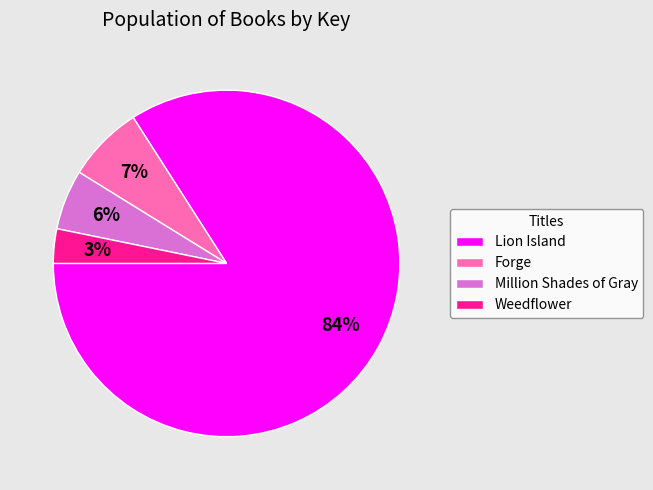

Is the sum of Forge and Million Shades of Gray greater than half?

No